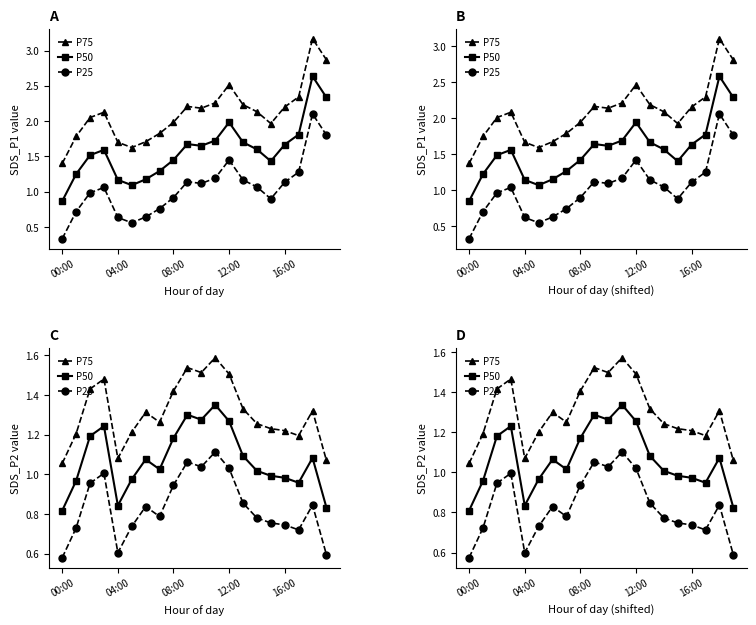

What is the difference between the highest and lowest values at 10?

0.5